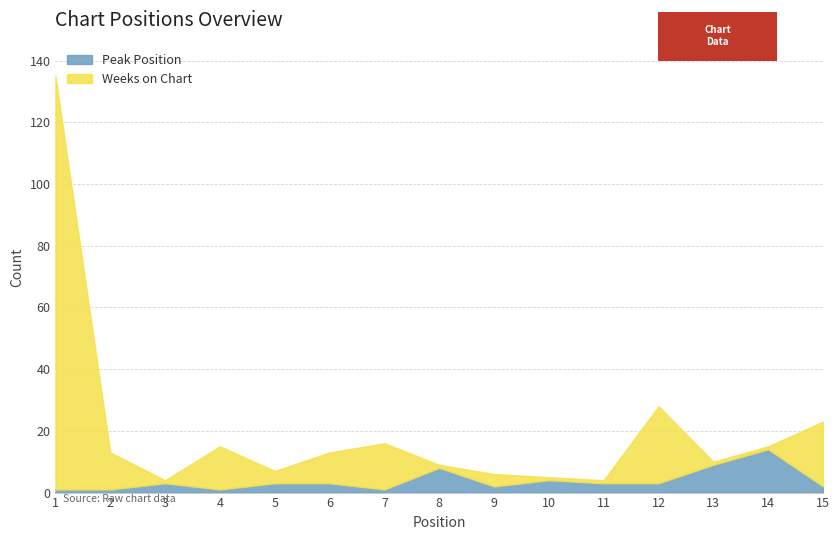

At which category is the sum across all series the highest?

1